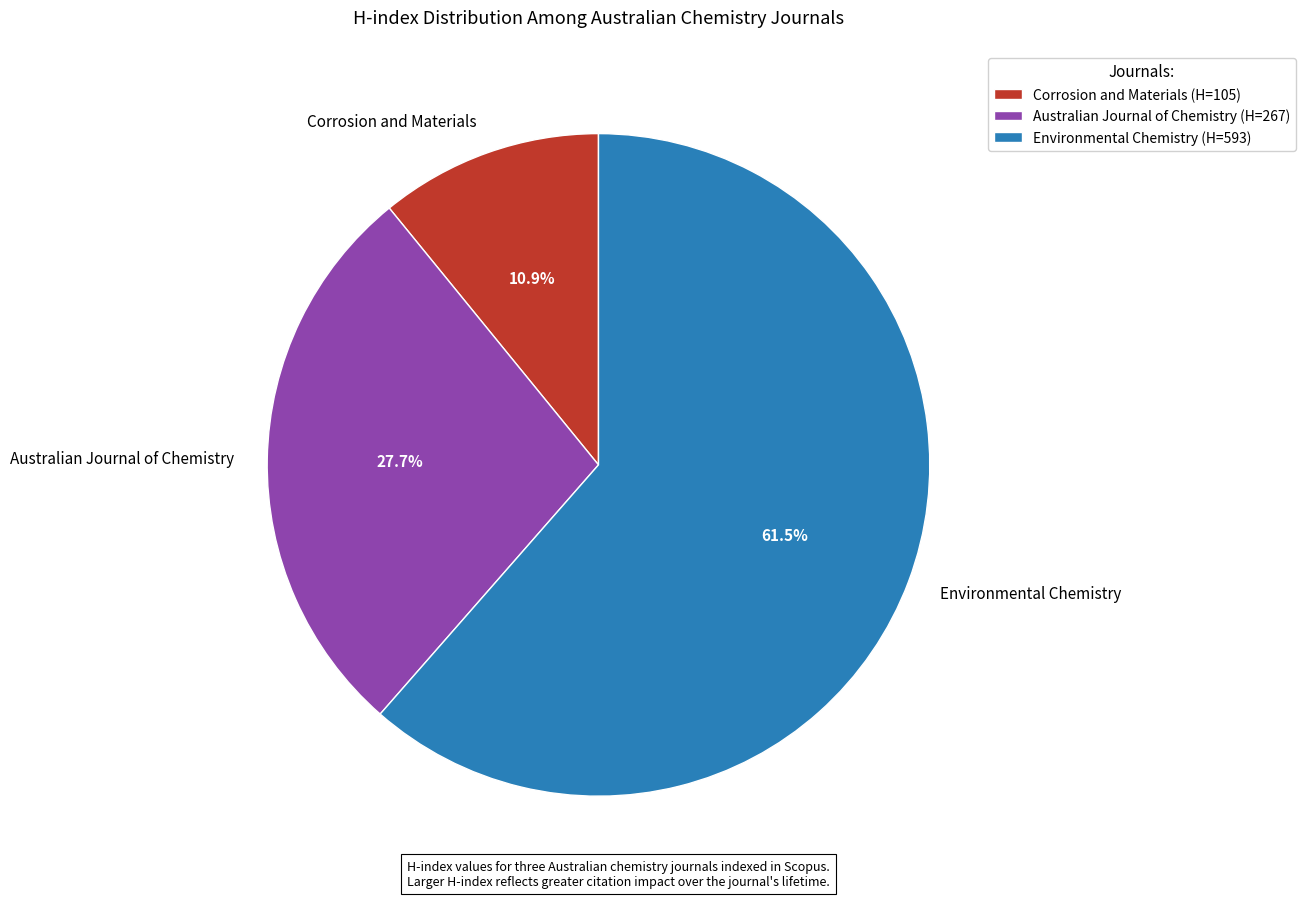

Does any single category account for the majority?

Yes